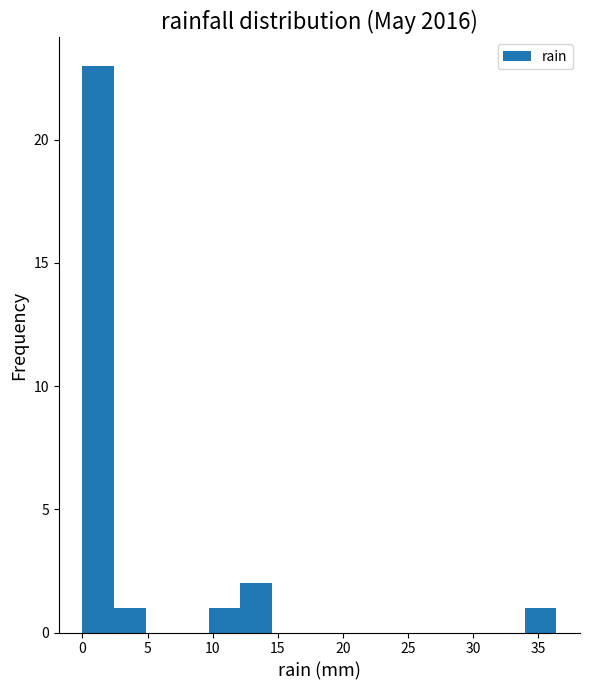

Reading left to right, list every bar in this chart as the range it spans on the x-axis followed by its height. Neither the bar edges nor the heights are printed on the chart, so give them approximately, as read against the axes.

0.0 to 2.5: 23
2.5 to 5.0: 1
5.0 to 7.5: 0
7.5 to 9.5: 0
9.5 to 12.0: 1
12.0 to 14.5: 2
14.5 to 17.0: 0
17.0 to 19.5: 0
19.5 to 22.0: 0
22.0 to 24.5: 0
24.5 to 26.5: 0
26.5 to 29.0: 0
29.0 to 31.5: 0
31.5 to 34.0: 0
34.0 to 36.5: 1